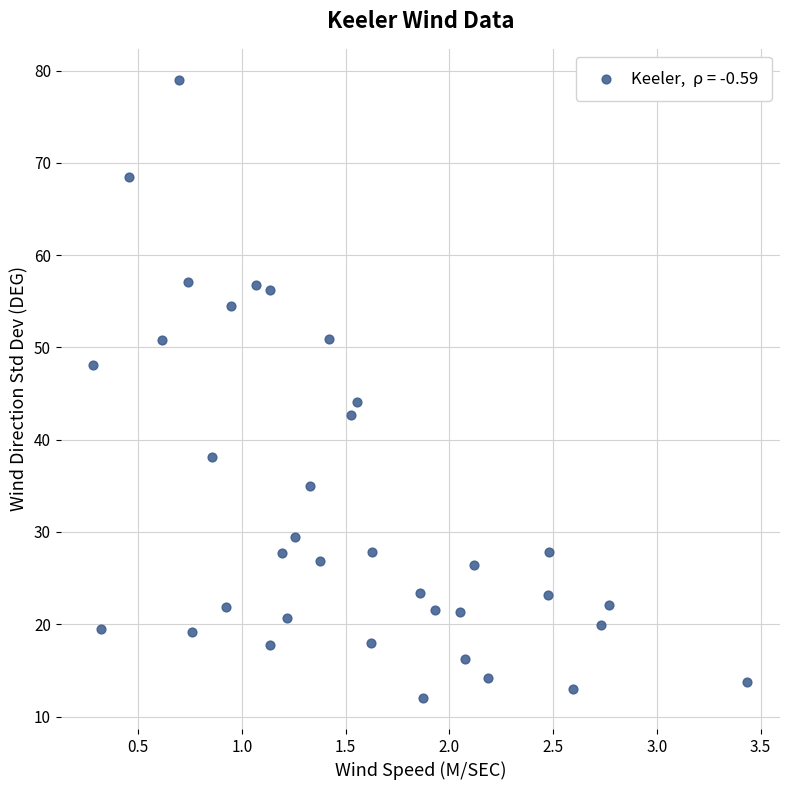

What is the range of X values (max minus min)?

3.2